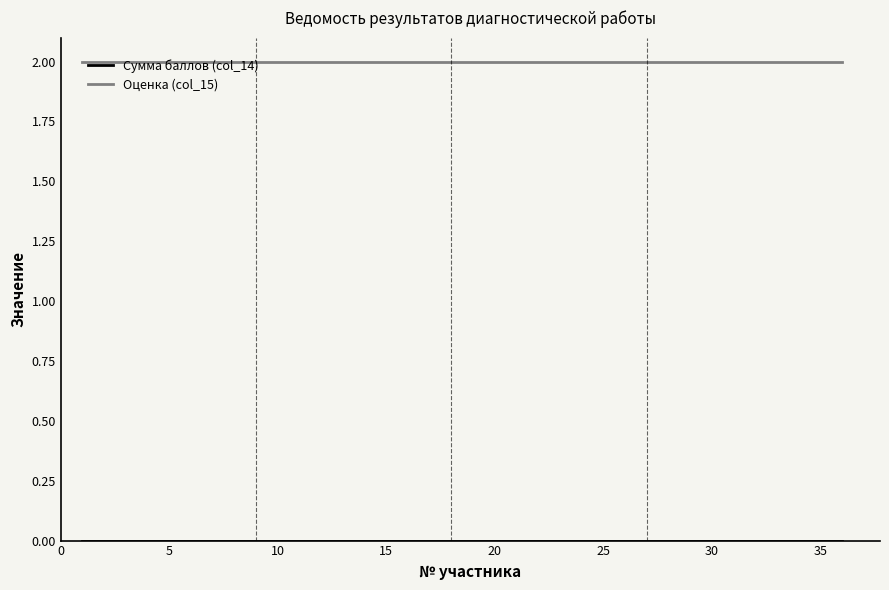

Count the number of categories in the chart.

36